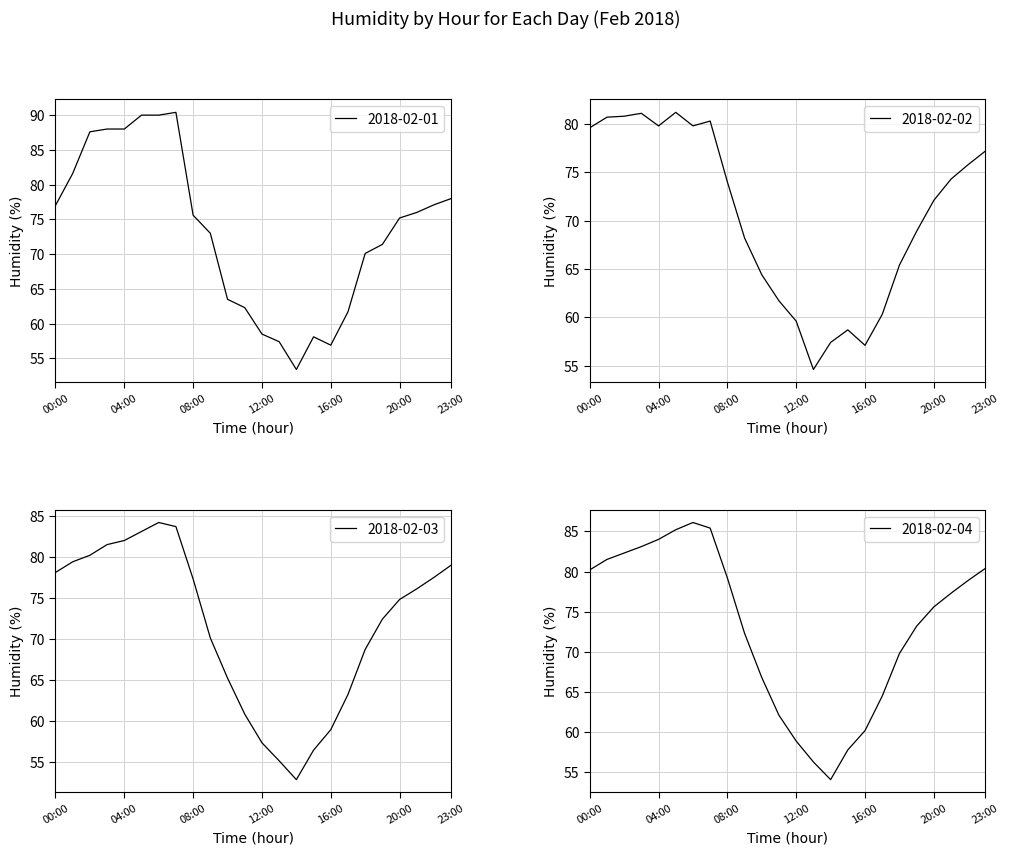

Reading left to right, extract all data points from this chart.

2018-02-01: 77.0	81.6	87.6	88.0	88.0	90.0	90.0	90.4	75.6	73.0	63.5	62.3	58.5	57.4	53.4	58.1	56.9	61.7	70.1	71.4	75.2	76.0	77.1	78.0
2018-02-02: 79.6	80.7	80.8	81.1	79.8	81.2	79.8	80.3	74.0	68.2	64.4	61.7	59.6	54.6	57.4	58.7	57.1	60.3	65.4	68.9	72.1	74.3	75.8	77.2
2018-02-03: 78.1	79.4	80.2	81.5	82.0	83.1	84.2	83.7	77.3	70.1	65.2	60.8	57.3	55.1	52.8	56.4	58.9	63.2	68.7	72.4	74.8	76.1	77.5	79.0
2018-02-04: 80.2	81.5	82.3	83.1	84.0	85.2	86.1	85.4	79.2	72.3	66.8	62.1	58.9	56.3	54.1	57.8	60.2	64.5	69.8	73.2	75.6	77.3	78.9	80.4